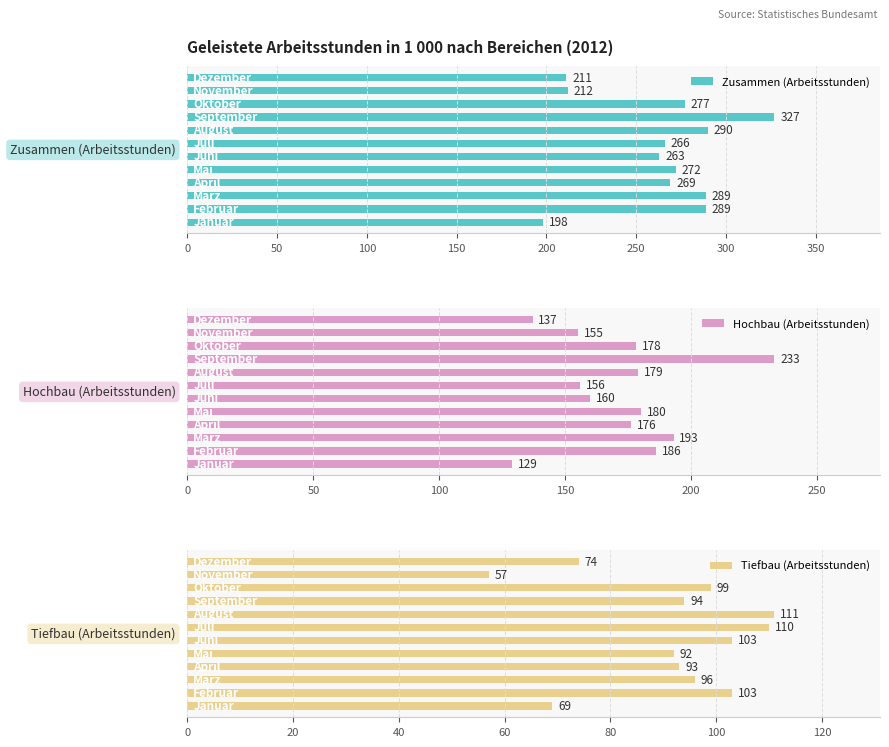

What is the sum of all Zusammen (Arbeitsstunden) values?

3163